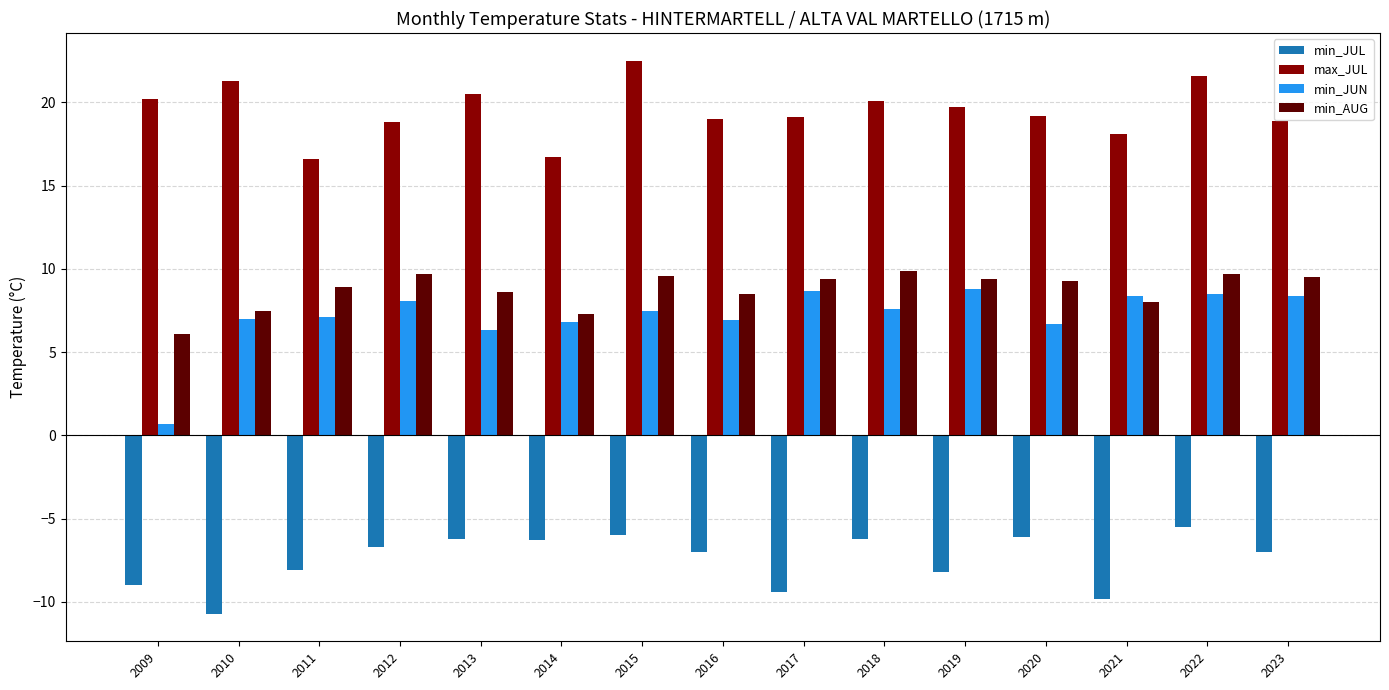

What is the spread (max minus min) of values at 2010?

32.0